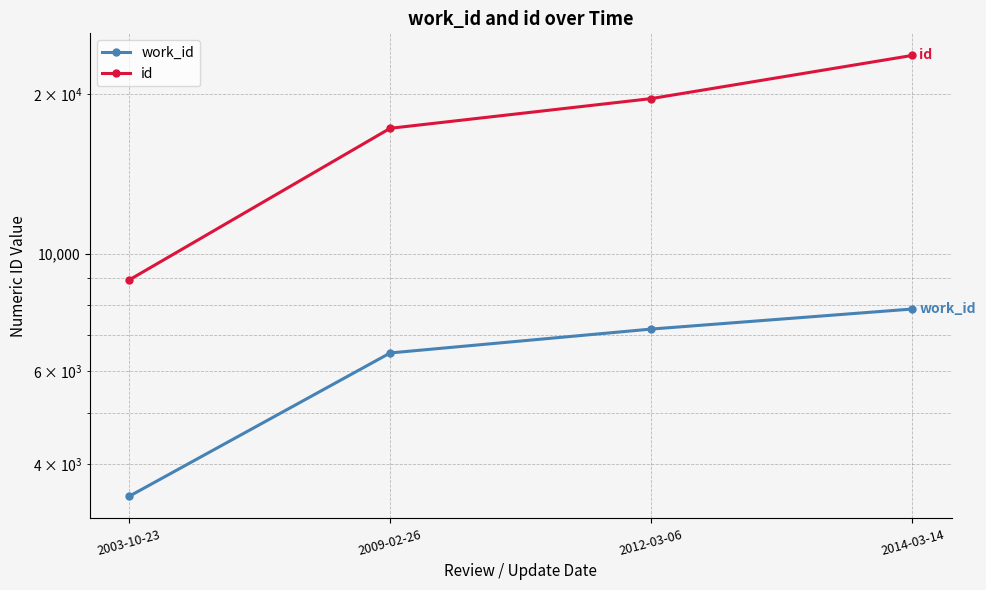

True or false: id and work_id cross at least once.

False